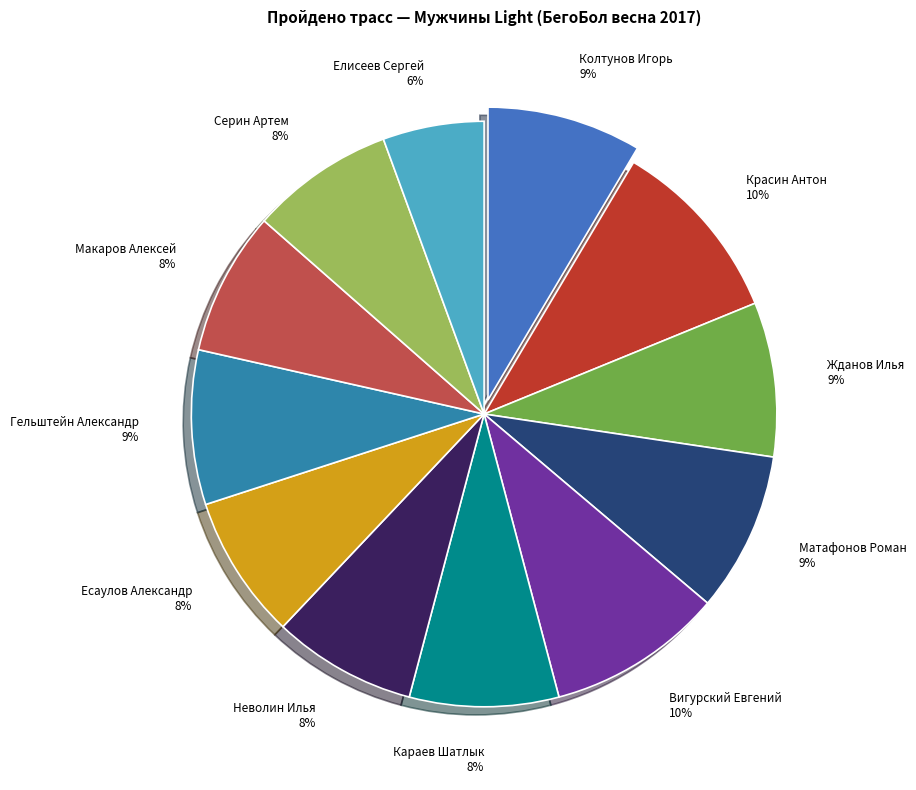

Count the number of slices in the pie.

12